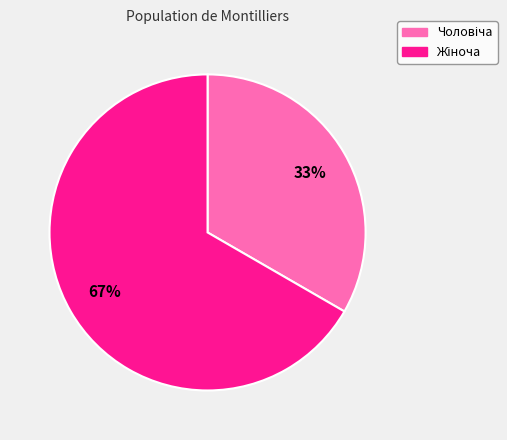

To the nearest percent, what is the average slice percentage?

50%